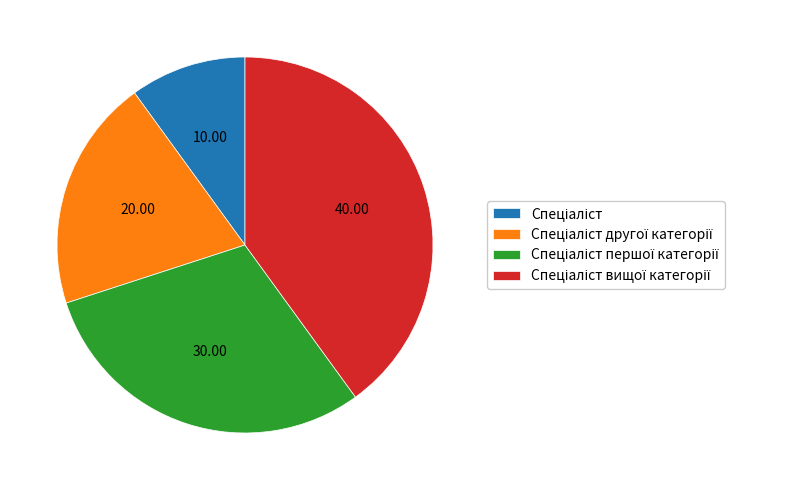

Is there any slice that represents more than half of the pie?

No